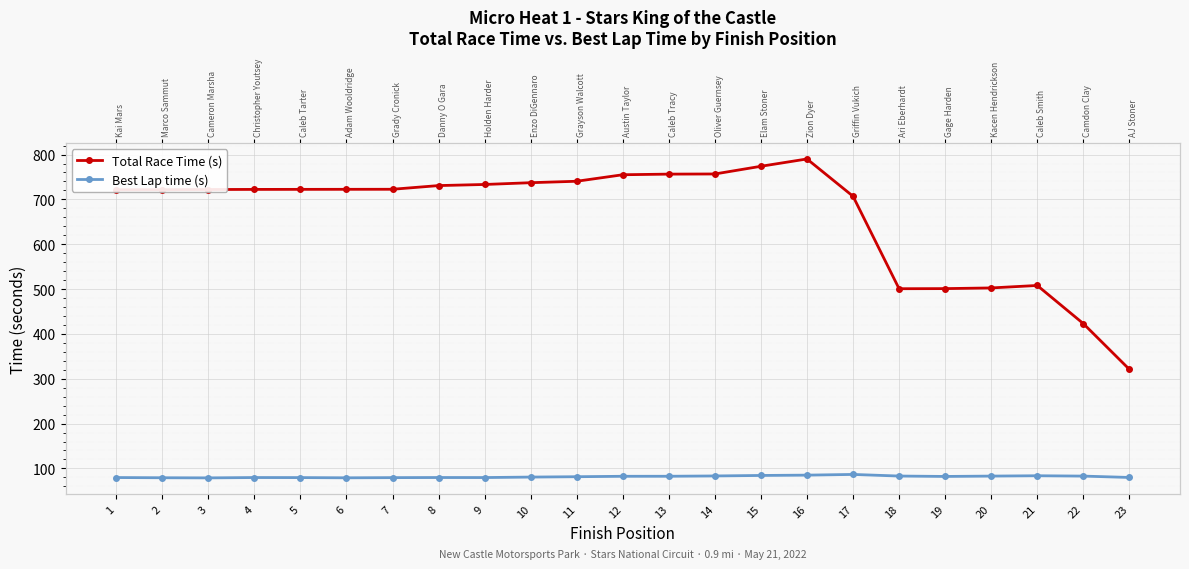

Between 10 and 15, which series saw the biggest shift?

Total Race Time (s)